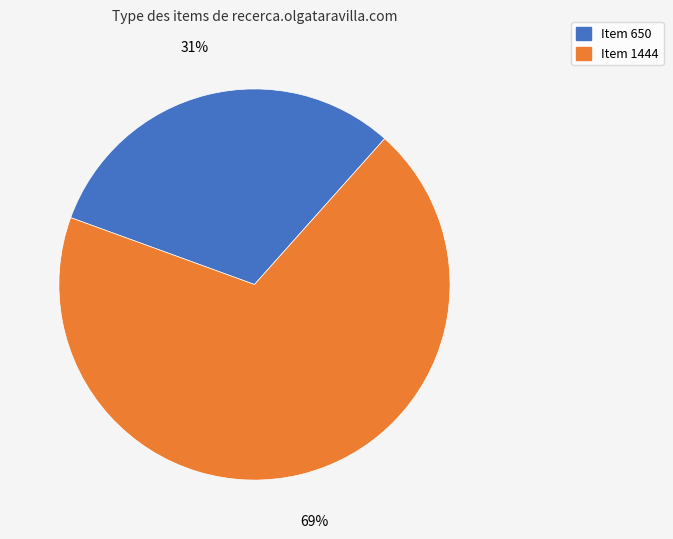

Is the sum of Item 650 and Item 1444 greater than half?

Yes